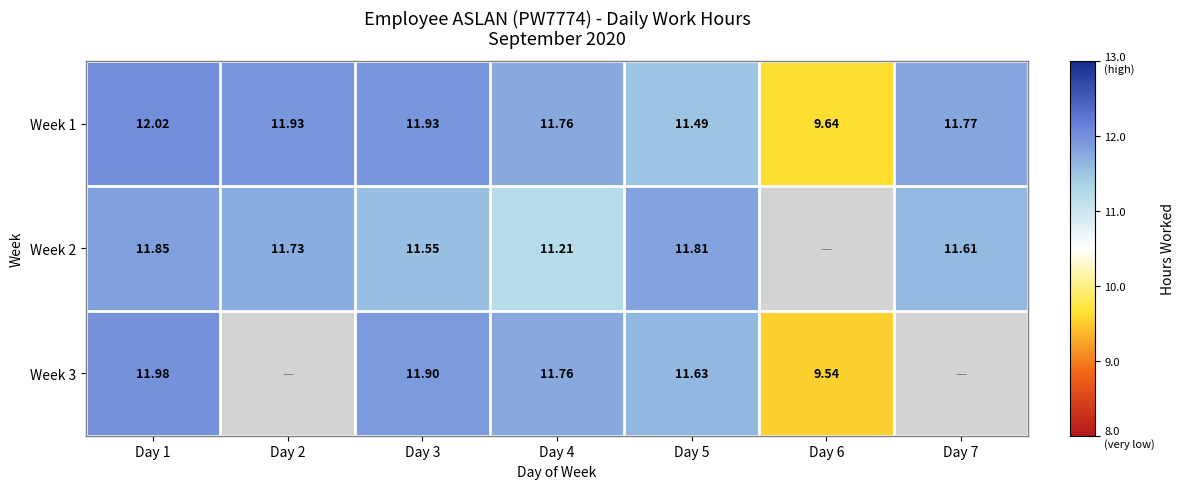

What value does the Week 1 series have at Day 1?

12.0